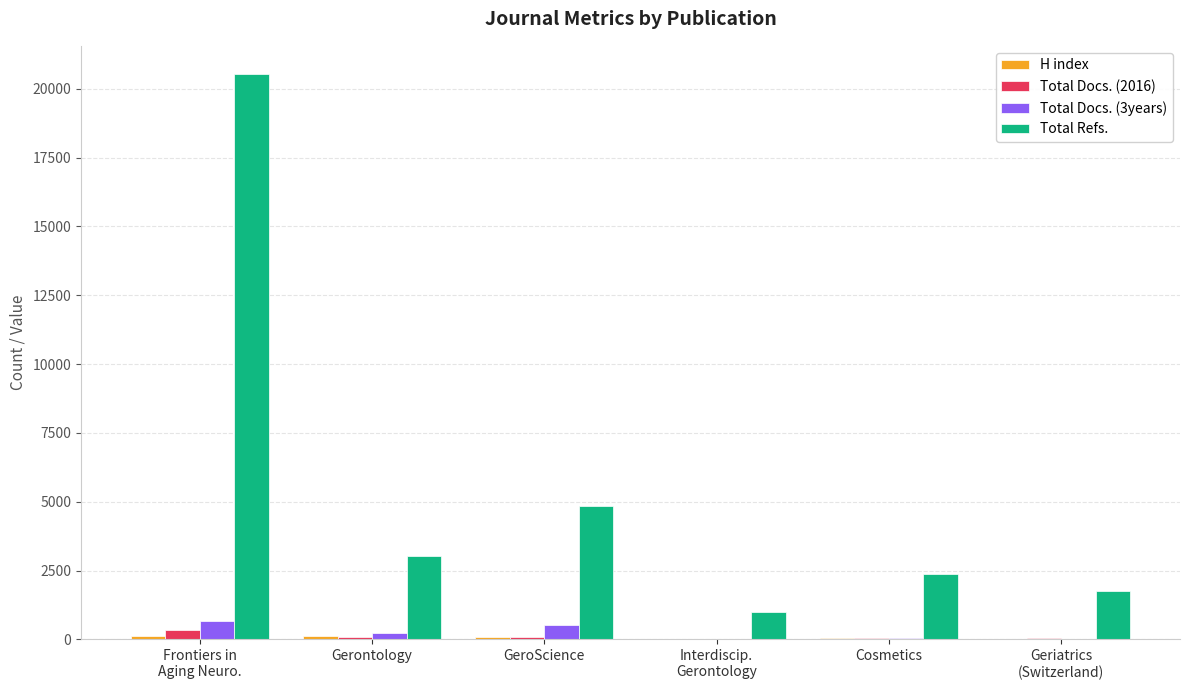

The Total Refs. series shows 4001 at Cosmetics. True or false?

False